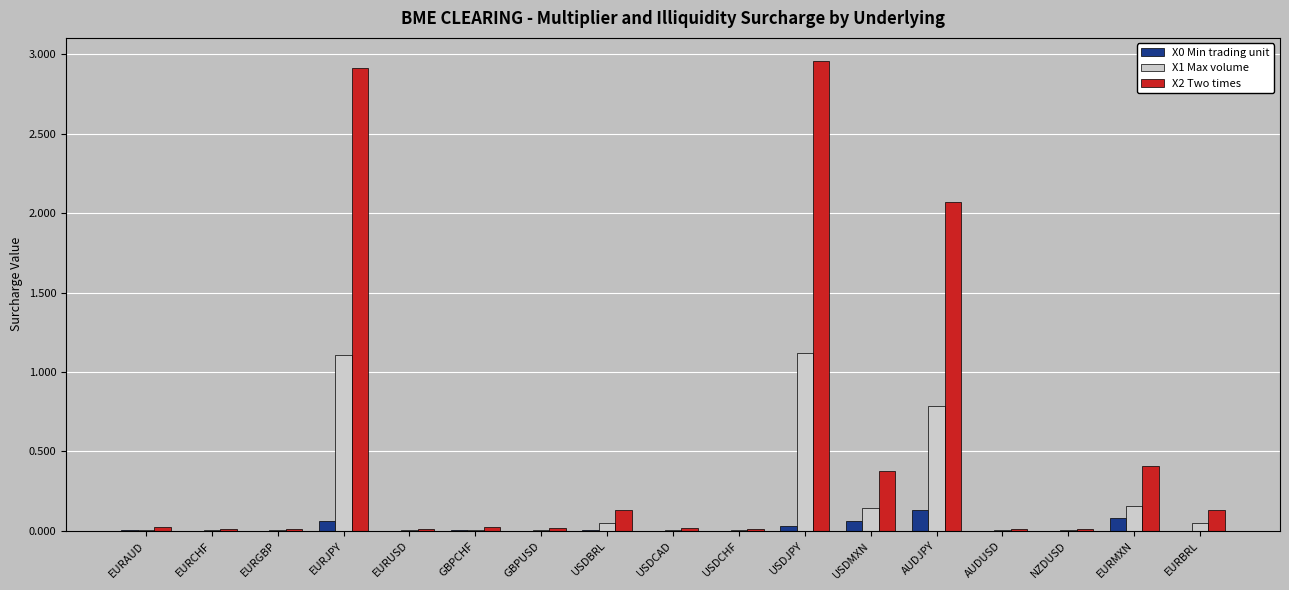

True or false: X1 Max volume has a value of 0.6 at USDJPY.

False